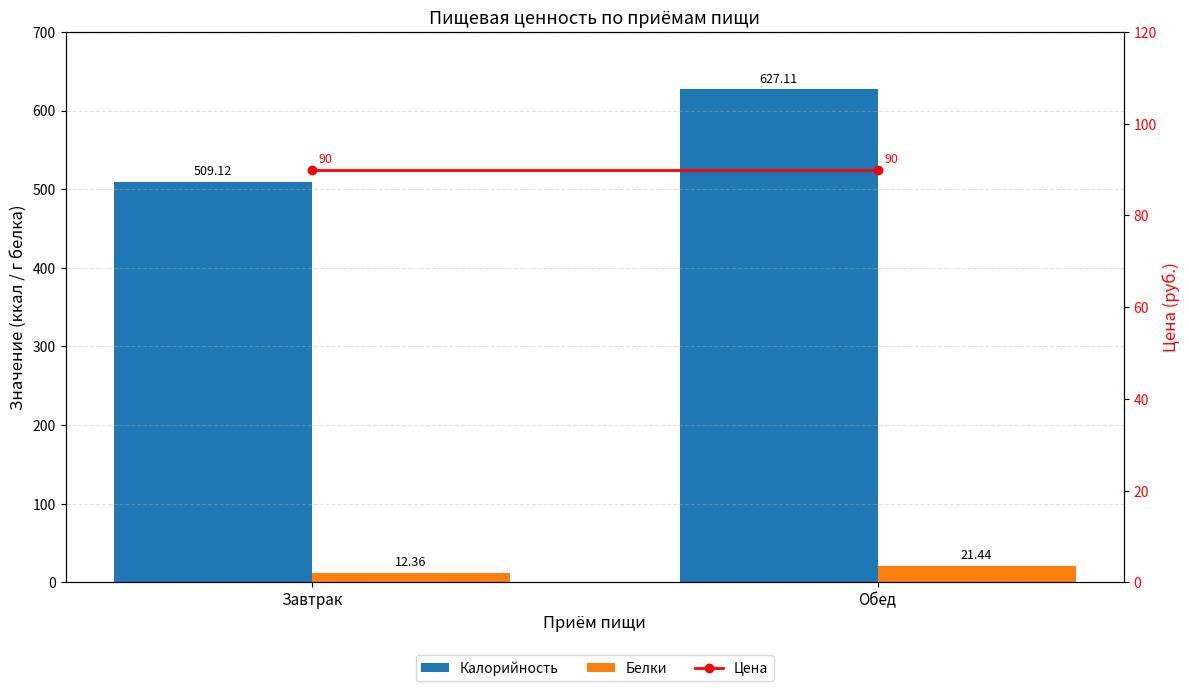

What are all the series names shown in the legend?

Калорийность, Белки, Цена